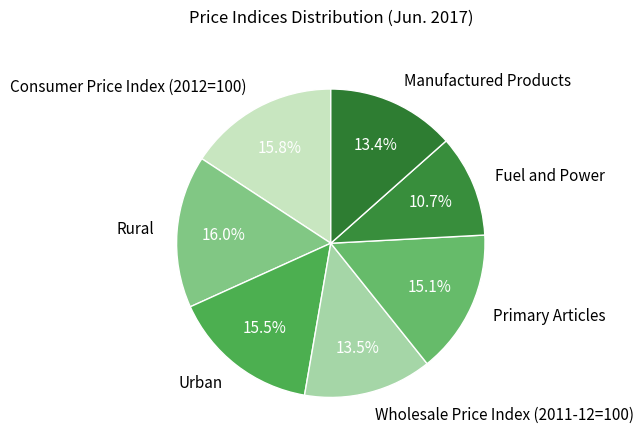

What percentage do Rural and Primary Articles together represent?

31.1%